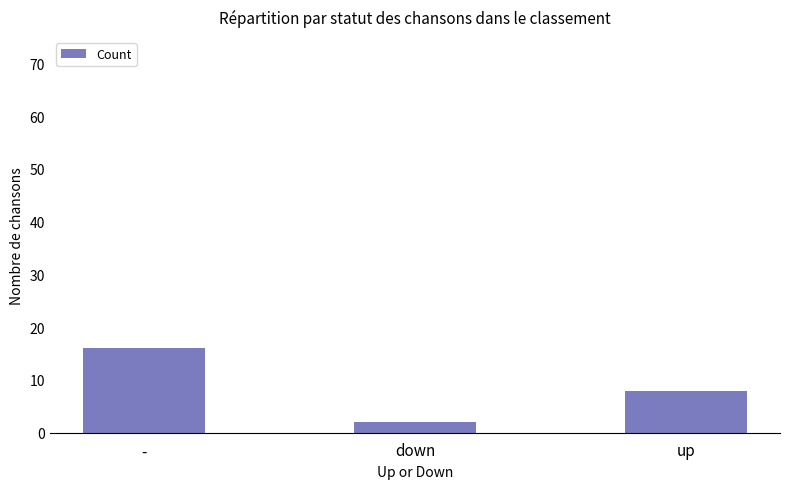

What is the label of the 3rd bar from the right?

-